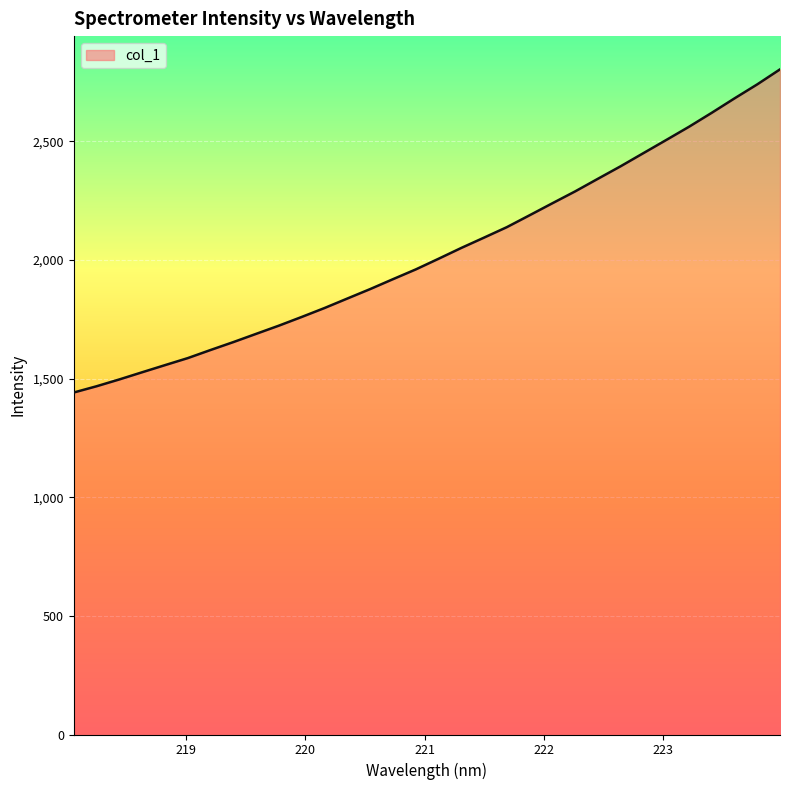

What is the greatest value displayed?

2804.1